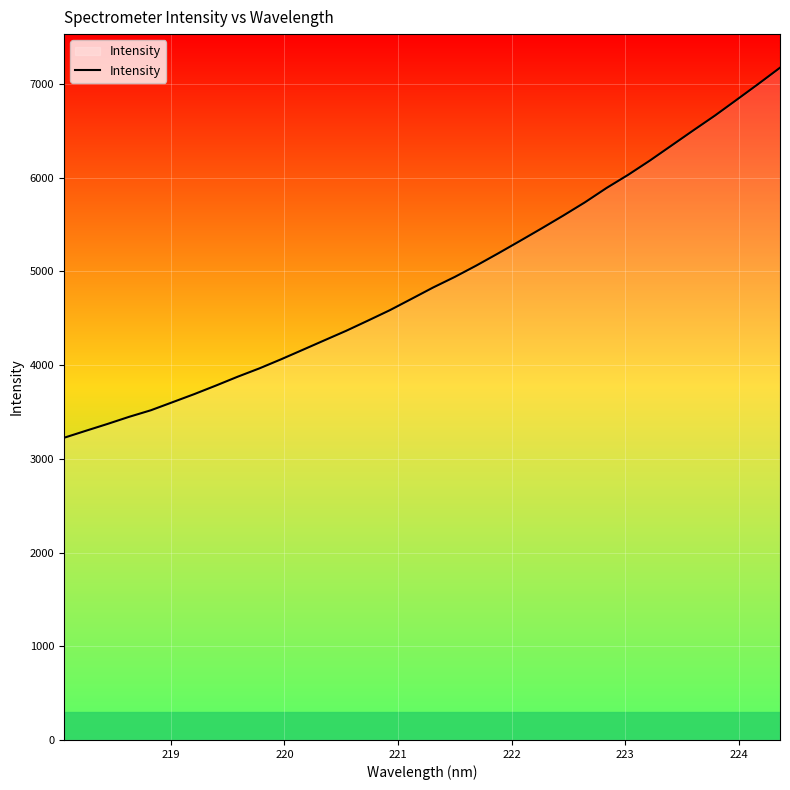

What is the minimum value shown in the chart?

3224.2